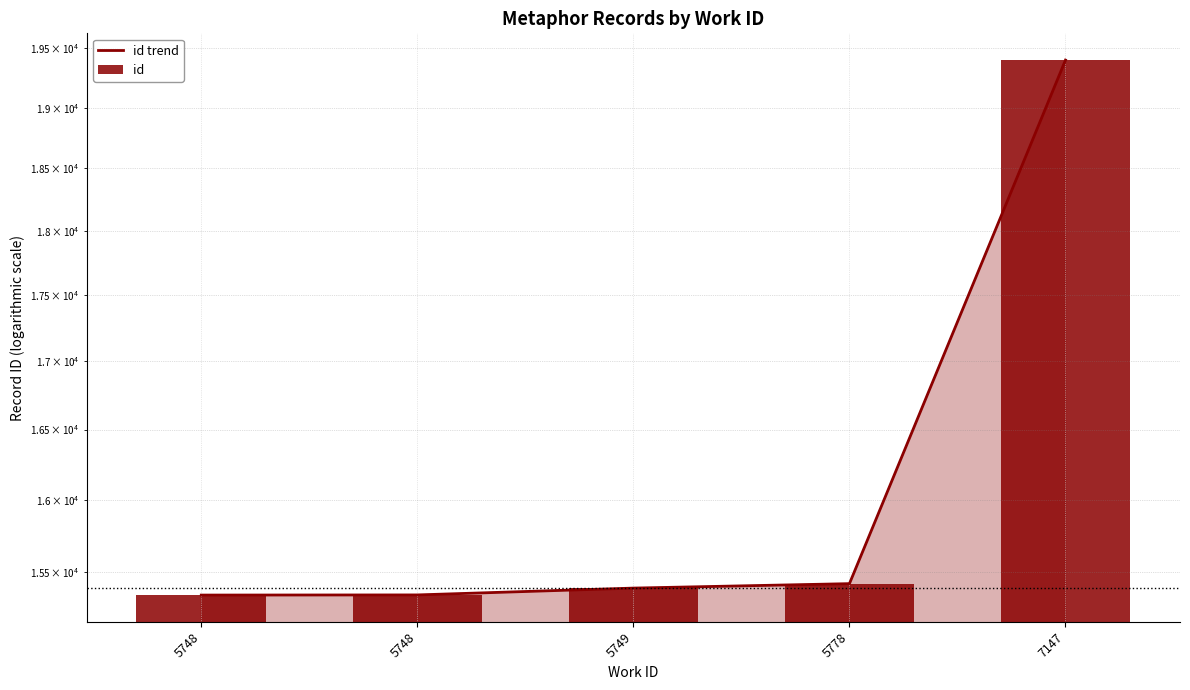

The id trend series shows 15393 at 5749. True or false?

True